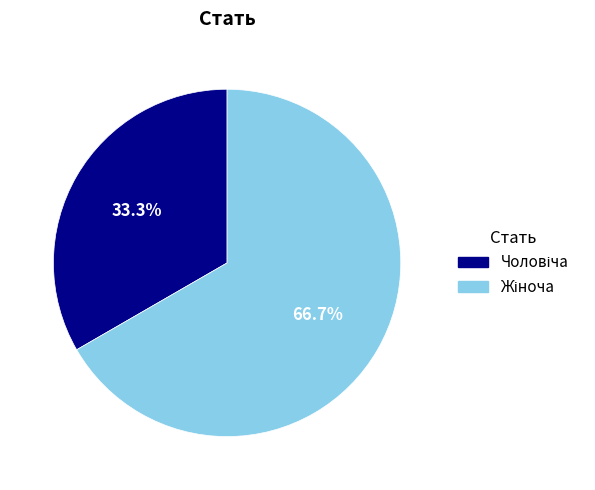

Does any single category account for the majority?

Yes